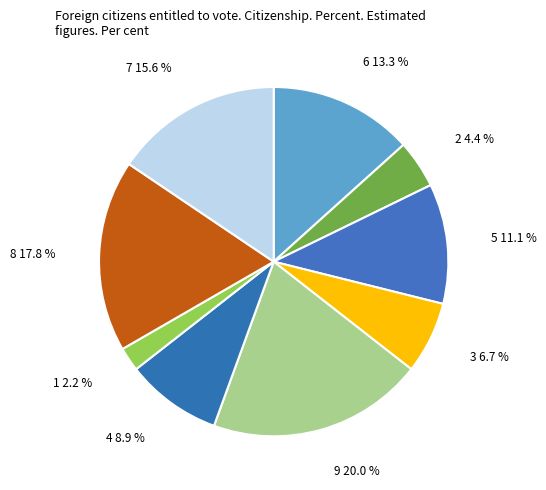

How much of the chart is everything except 5?

88.9%